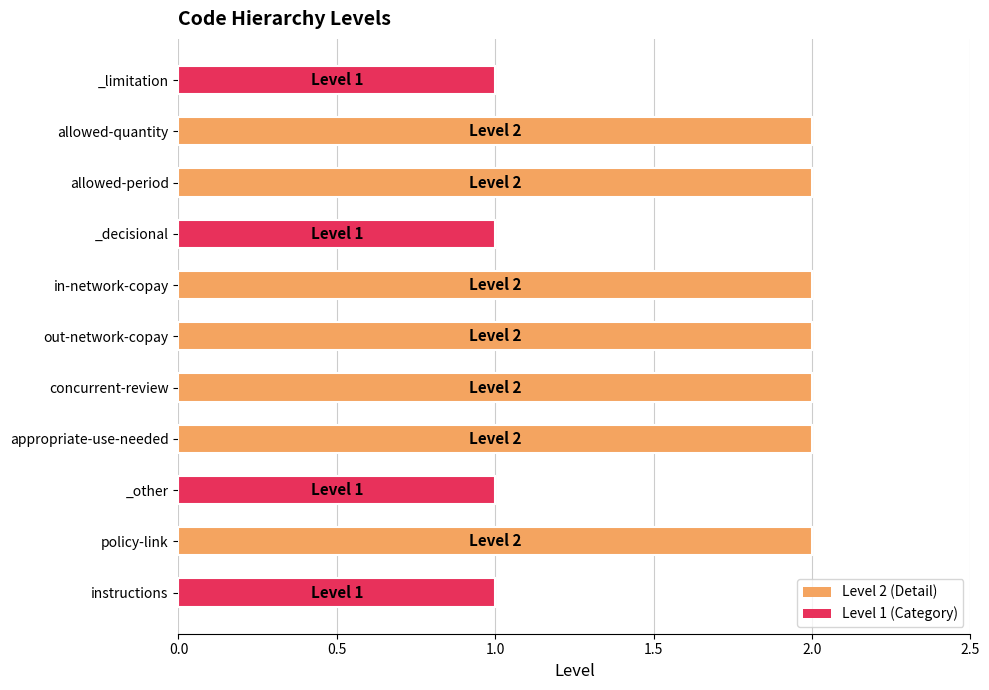

Are the bars grouped side by side (vs. stacked)?

No